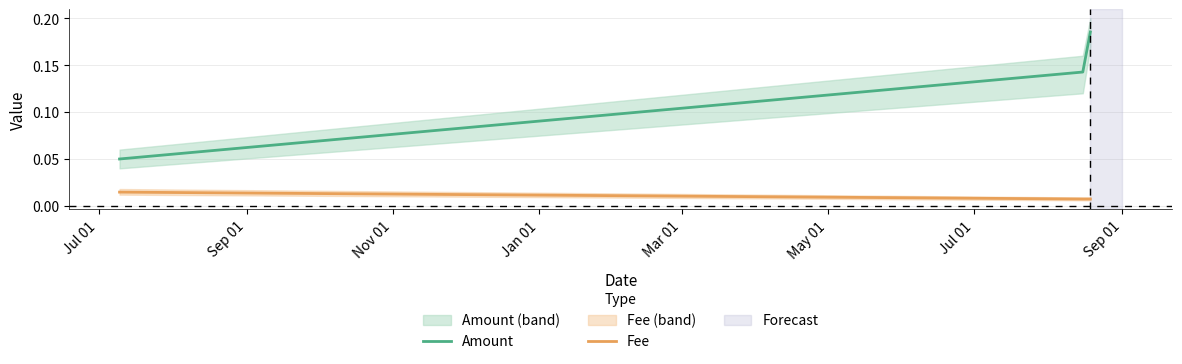

The value of Fee at Jul 01 is 0.0. True or false?

False